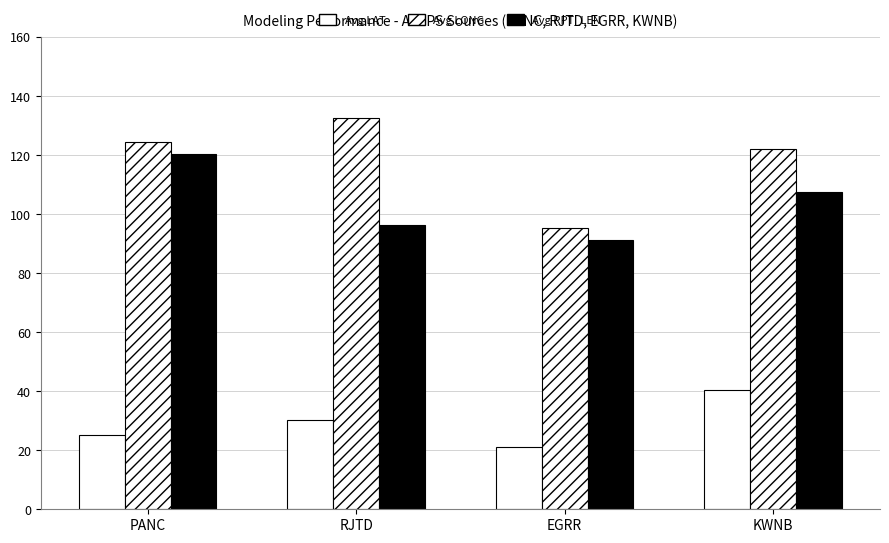

How many bars are there in total?

12